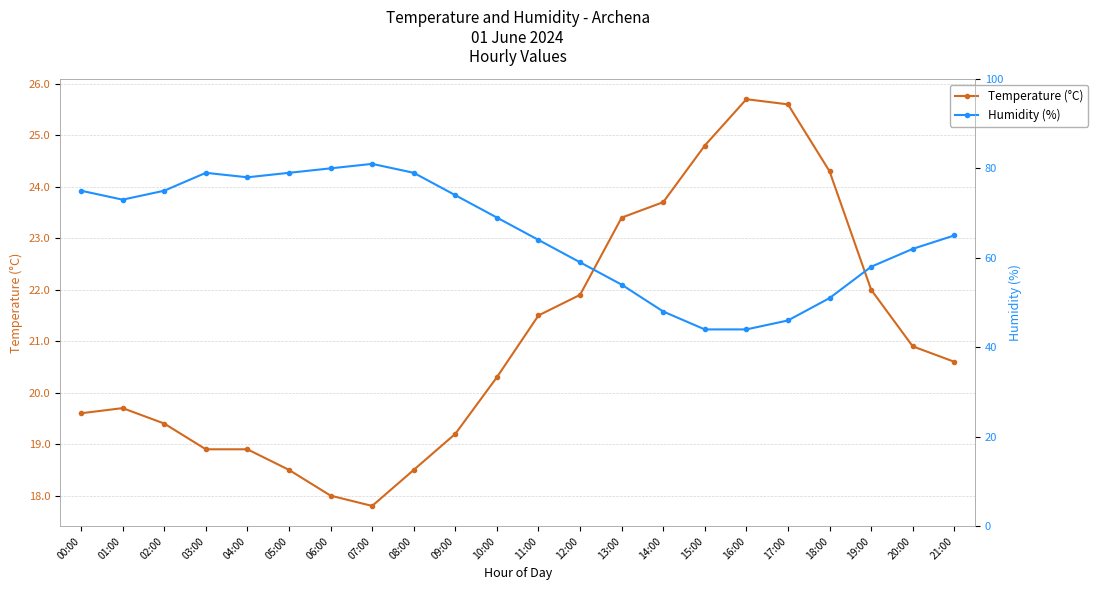

What is the difference between the maximum and minimum values in the Humidity (%) series?

37.0